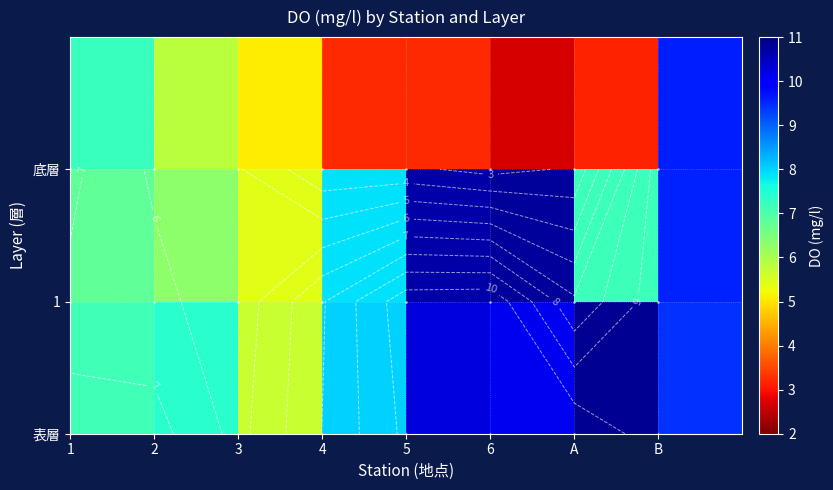

How many data points does each series have?

8